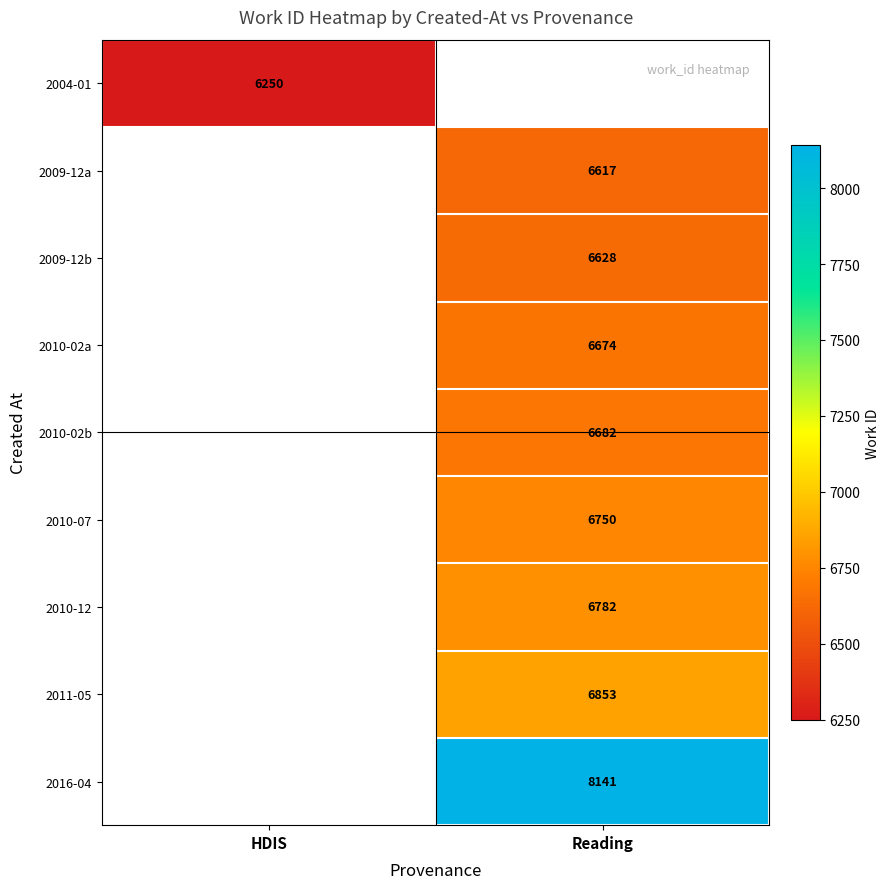

True or false: 2010-12 has a value of 6782 at Reading.

True